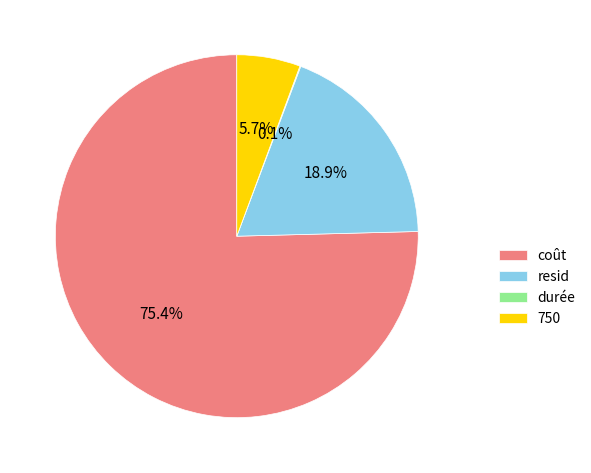

Does any single category account for the majority?

Yes